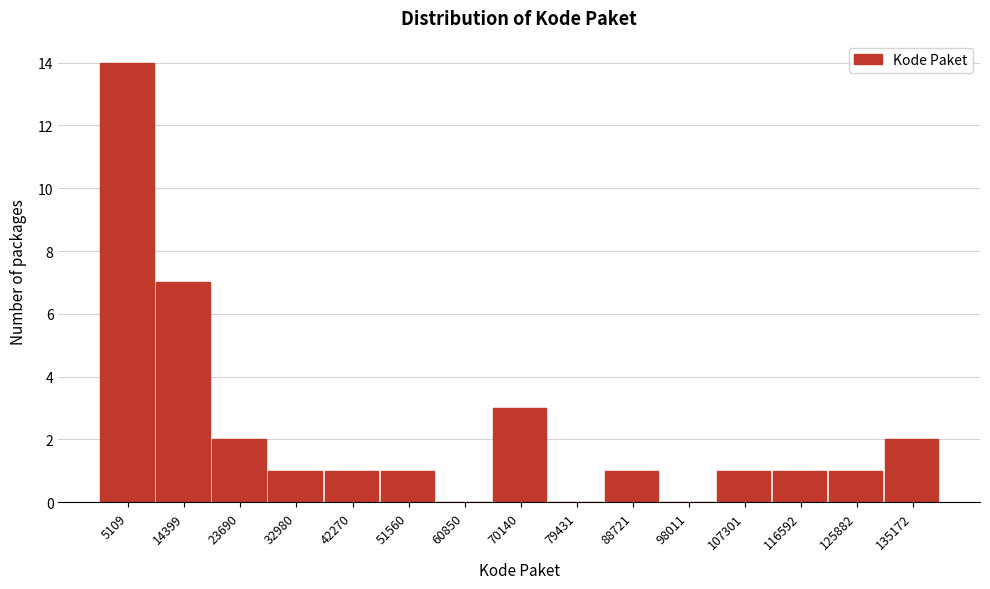

Reading left to right, list every bar in this chart as the range it spans on the x-axis followed by its height. Neither the bar edges nor the heights are printed on the chart, so give them approximately, as read against the axes.

0 to 10000: 14
10000 to 19000: 7
19000 to 28000: 2
28000 to 38000: 1
38000 to 47000: 1
47000 to 56000: 1
56000 to 65000: 0
65000 to 75000: 3
75000 to 84000: 0
84000 to 93000: 1
93000 to 103000: 0
103000 to 112000: 1
112000 to 121000: 1
121000 to 131000: 1
131000 to 140000: 2